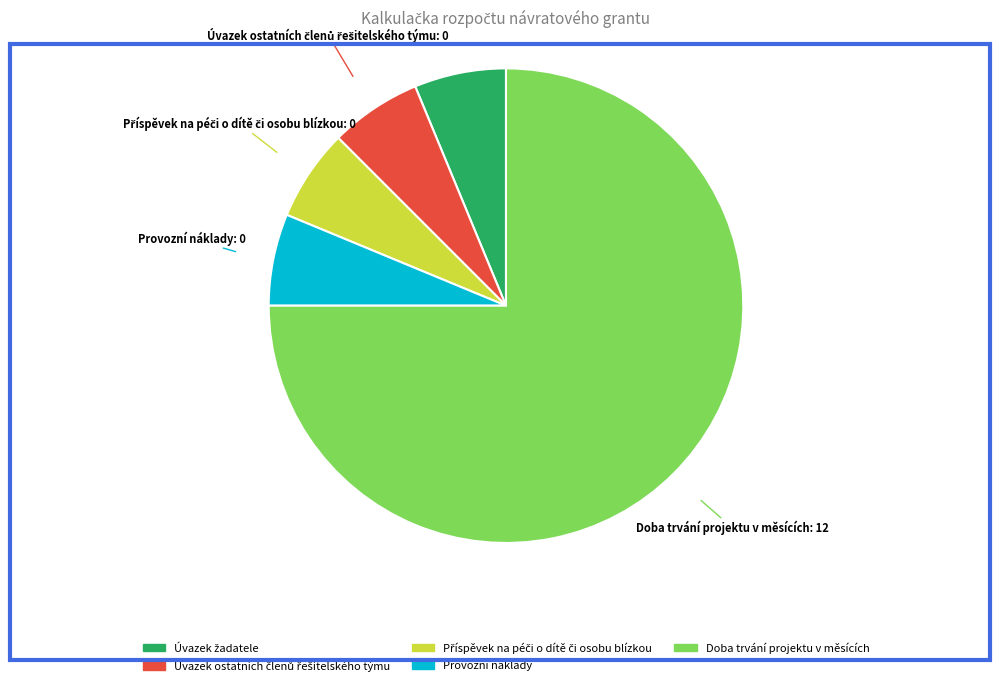

Count the number of slices in the pie.

5